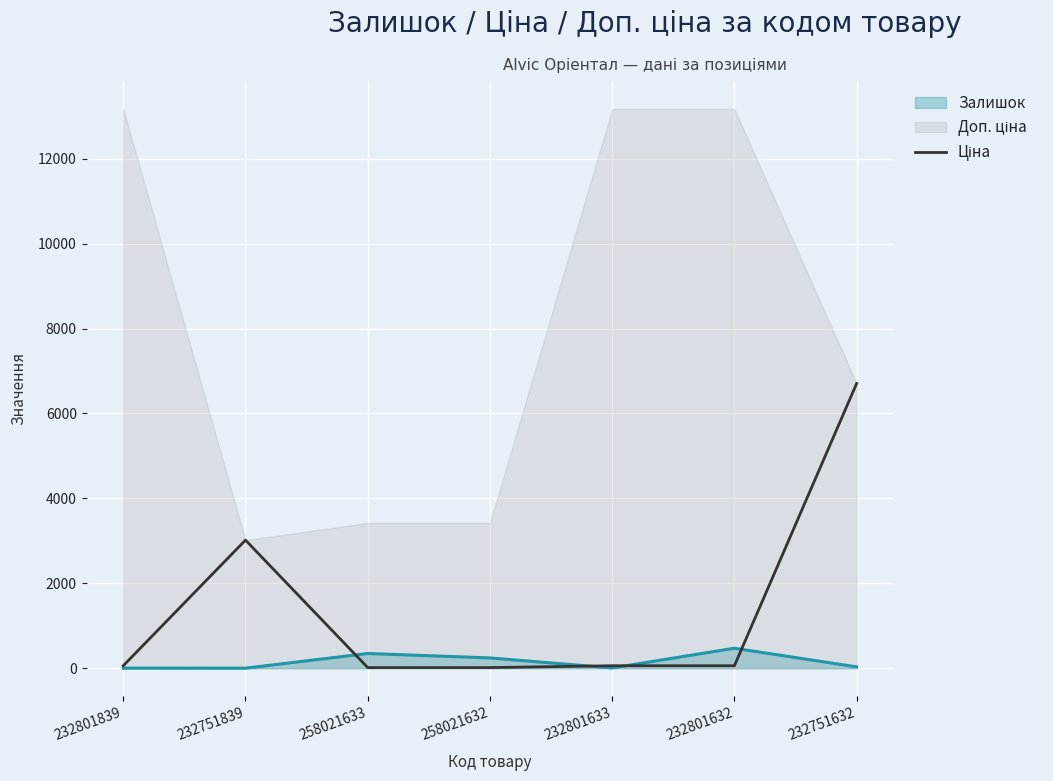

Where does the data first go above 58?

232801839